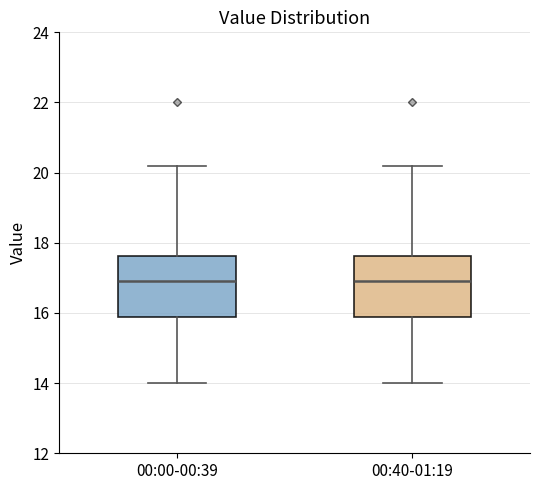

Where does the lower whisker of the box for 00:40-01:19 end on the y-axis? The values are not printed on the chart, so give them approximately, as read against the axis.

14.0